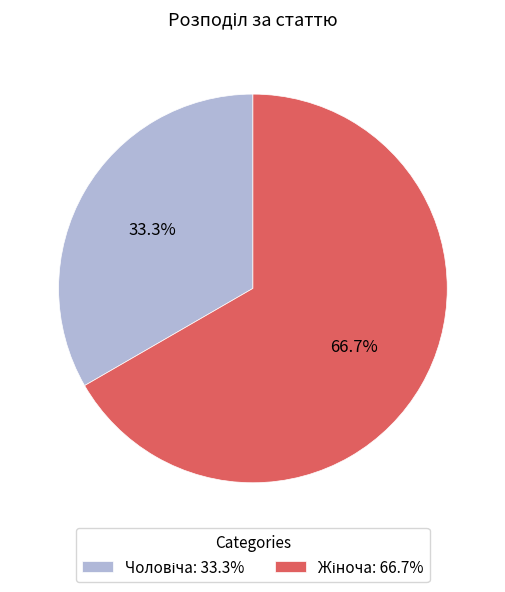

Does any single category account for the majority?

Yes